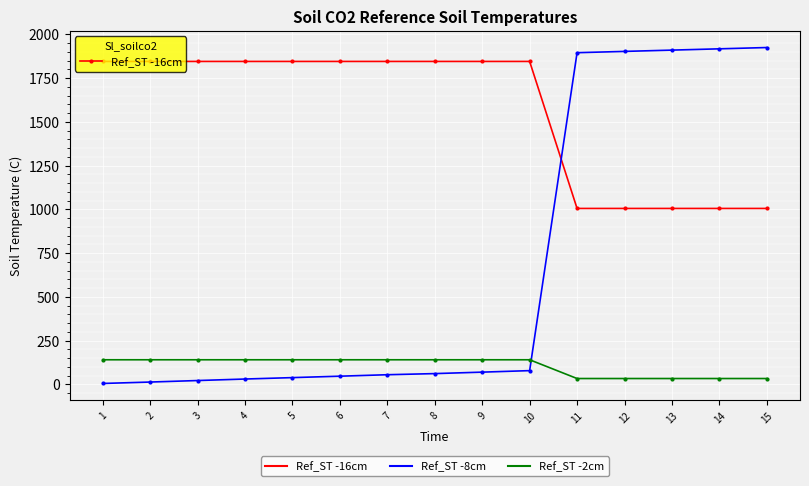

What is the average value of the Ref_ST -16cm series?

1565.0